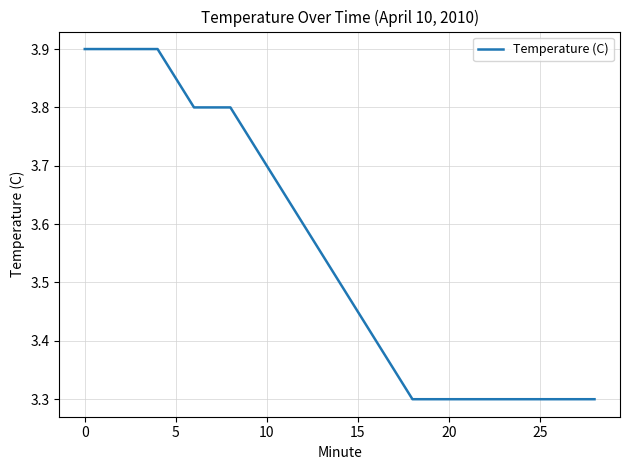

What is the greatest value displayed?

3.9